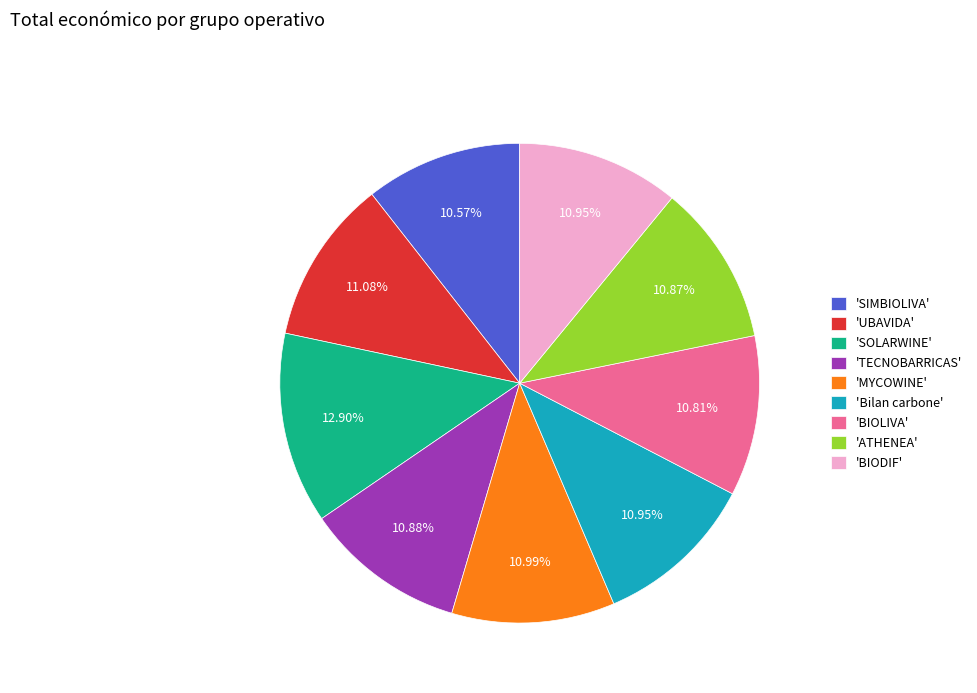

What is the largest slice in the pie chart?

'SOLARWINE'